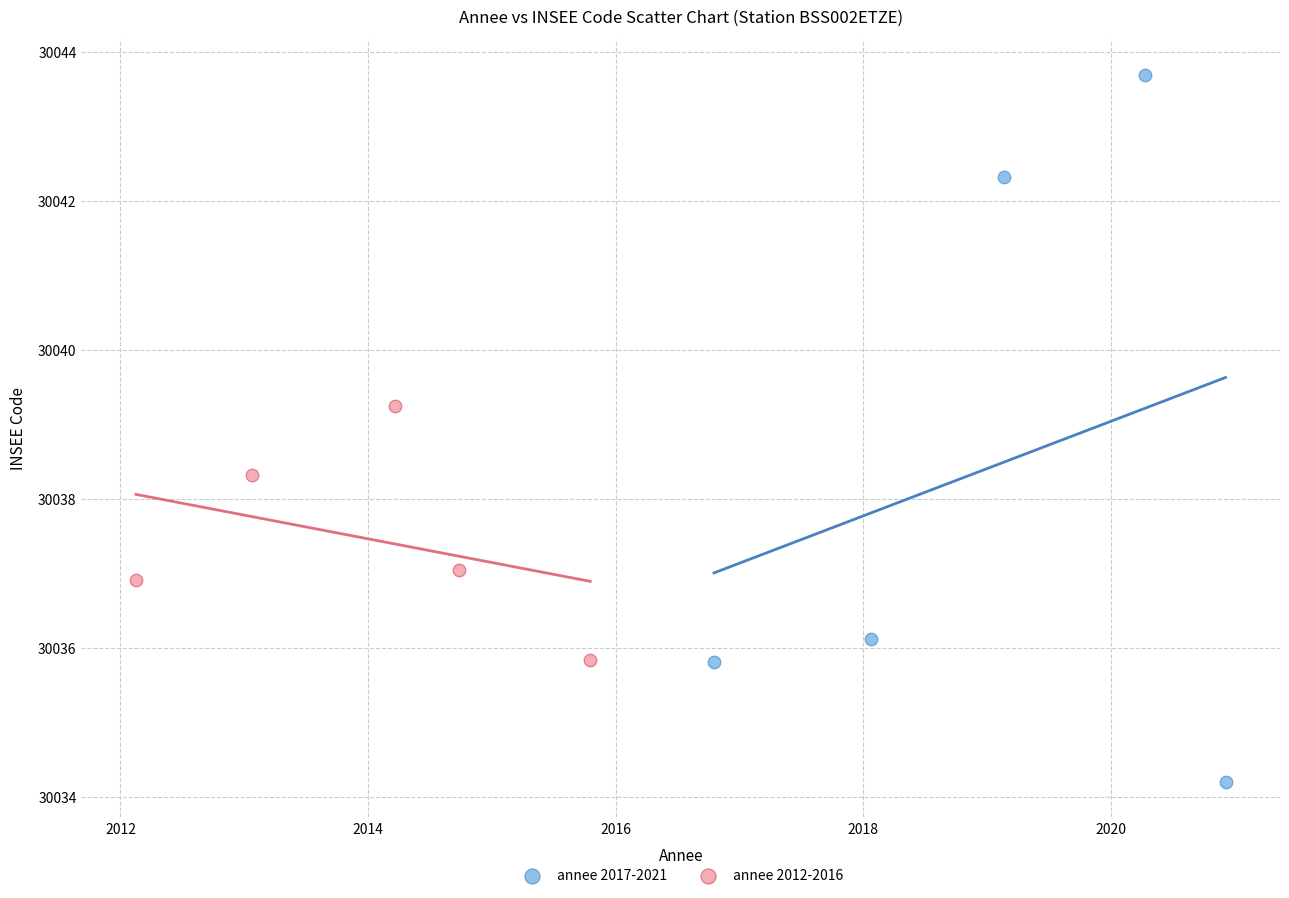

Which series contains the lowest Y value?

annee 2017-2021